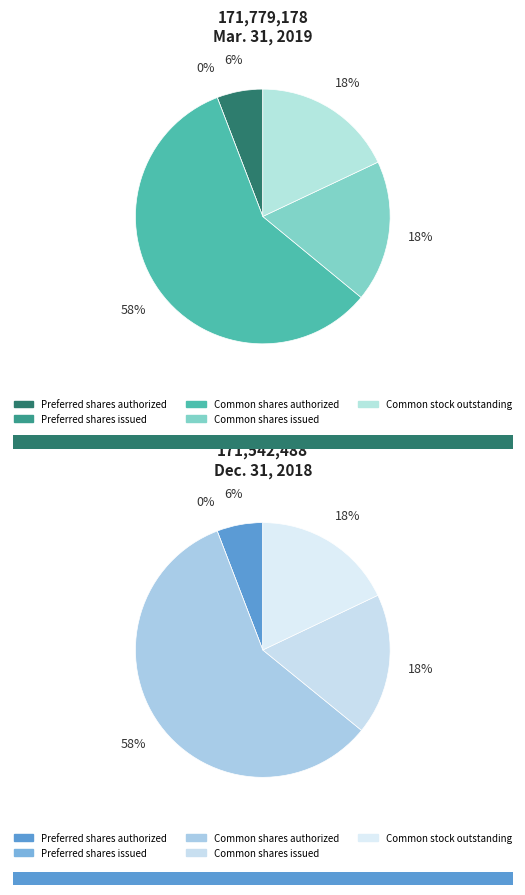

To the nearest percent, what is the average slice percentage?

20%